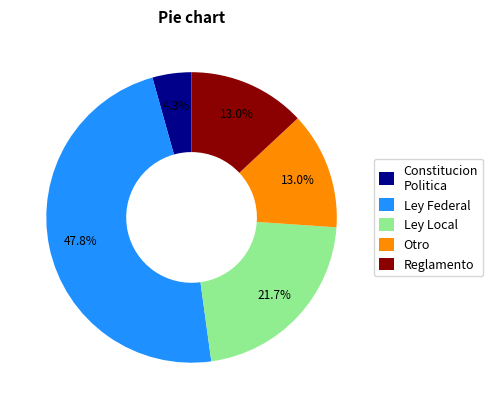

Which slice is the smallest?

Constitucion Politica